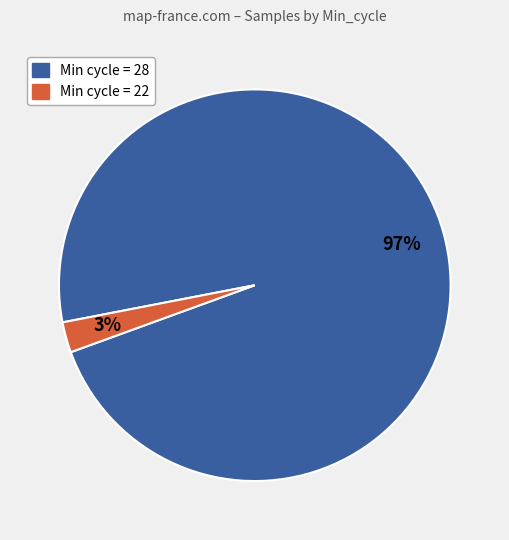

What percentage is the Min cycle = 22 slice, to the nearest percent?

3%